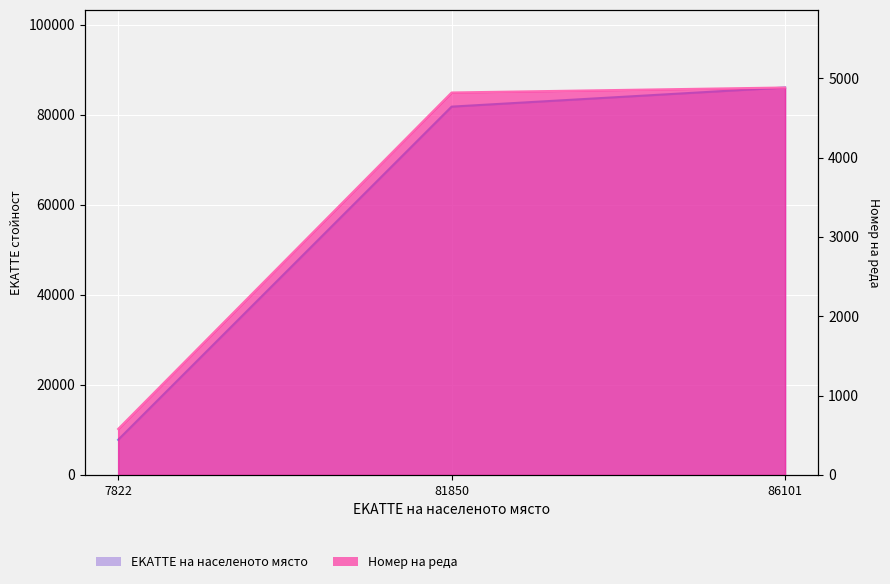

Rank the categories by EKATTE value from lowest to highest.

7822, 81850, 86101